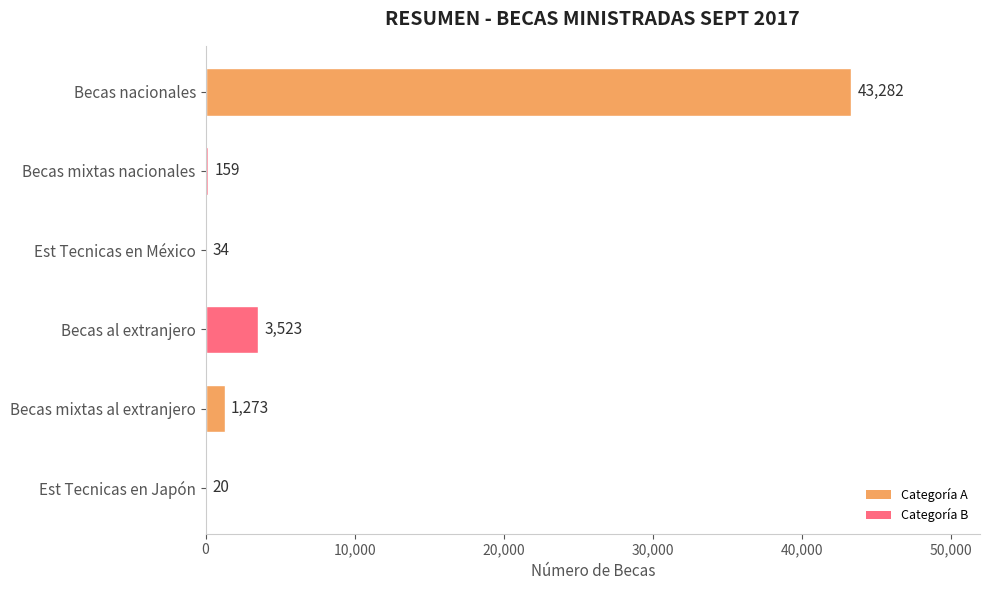

True or false: the data shows 3523 at Becas al extranjero.

True